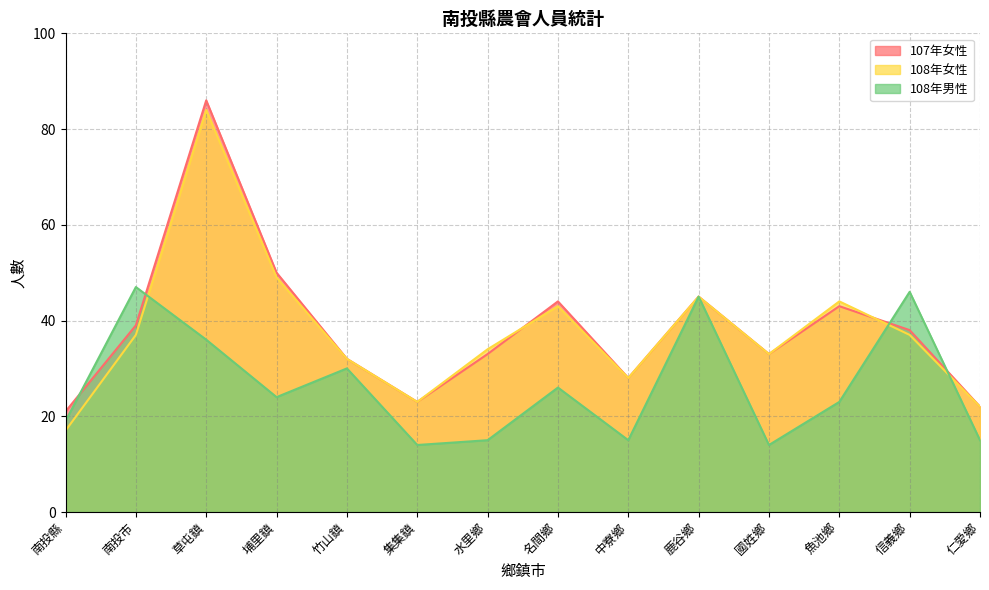

How many interior local peaks does the 108年男性 series have?

5